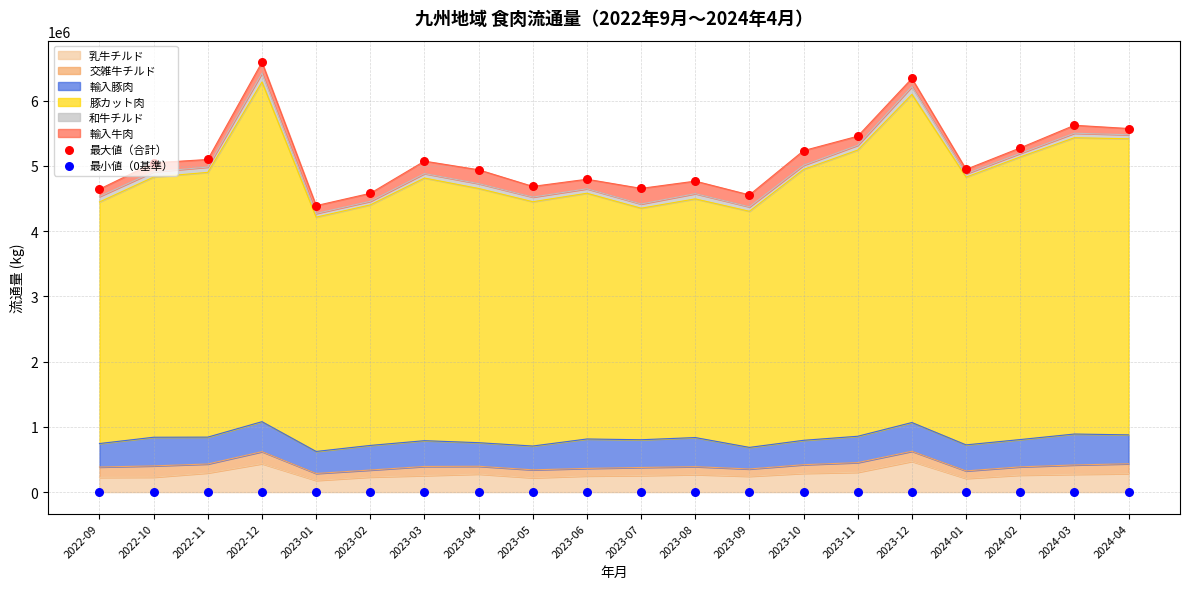

What is the minimum value for 乳牛チルド?

178703